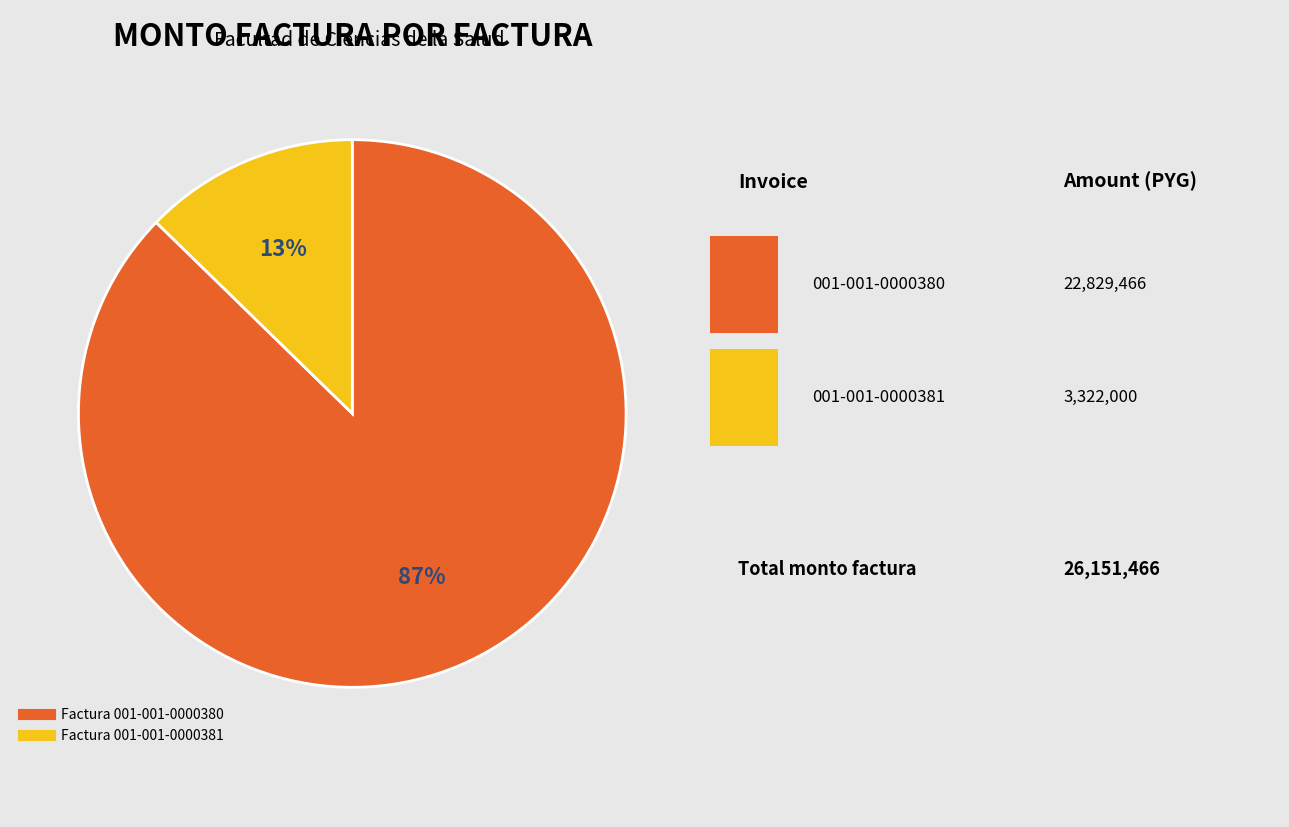

Which has a higher value, Factura 001-001-0000380 or Factura 001-001-0000381?

Factura 001-001-0000380